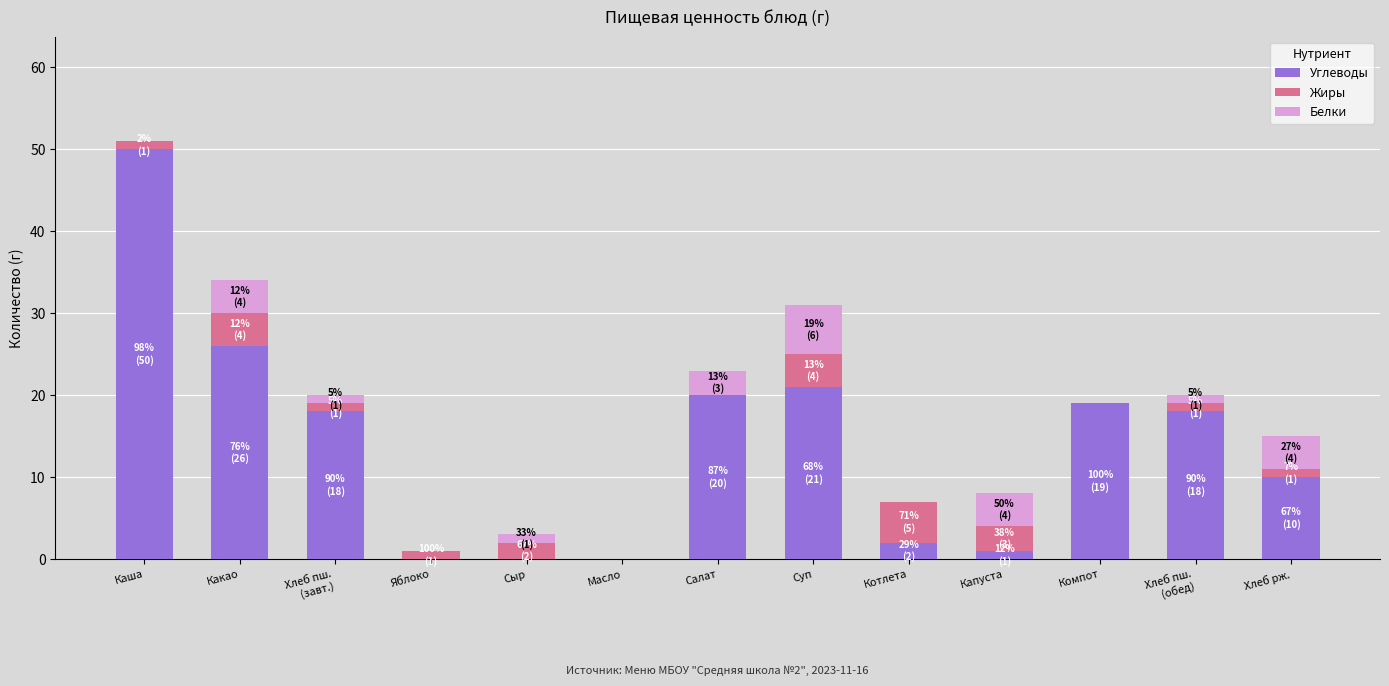

What is the total value across all series at Котлета?

7